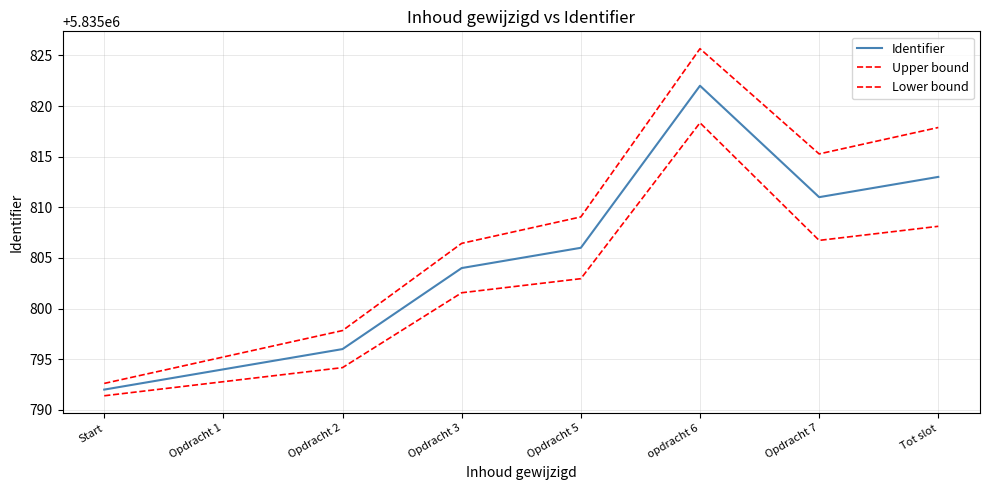

Reading left to right, transcribe all the data shown in this chart.

Identifier: 5835792.0	5835794.0	5835796.0	5835804.0	5835806.0	5835822.0	5835811.0	5835813.0
Upper bound: 5835792.6	5835795.2	5835797.8	5835806.4	5835809.0	5835825.7	5835815.3	5835817.9
Lower bound: 5835791.4	5835792.8	5835794.2	5835801.6	5835803.0	5835818.3	5835806.7	5835808.1